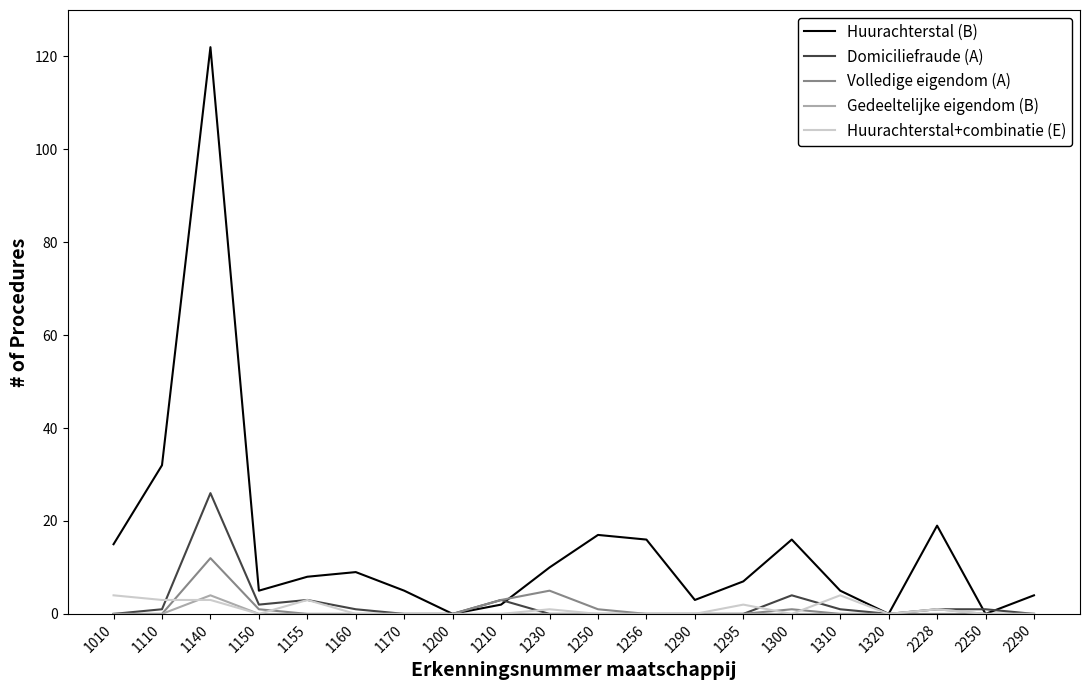

What is the difference between the highest and lowest values at 1256?

16